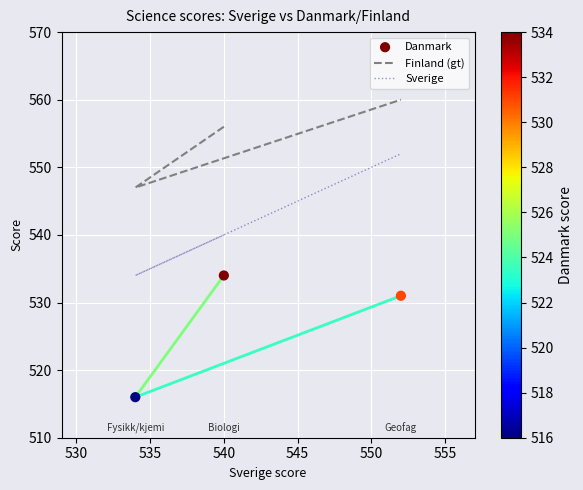

Which series reaches the minimum Y coordinate?

Danmark